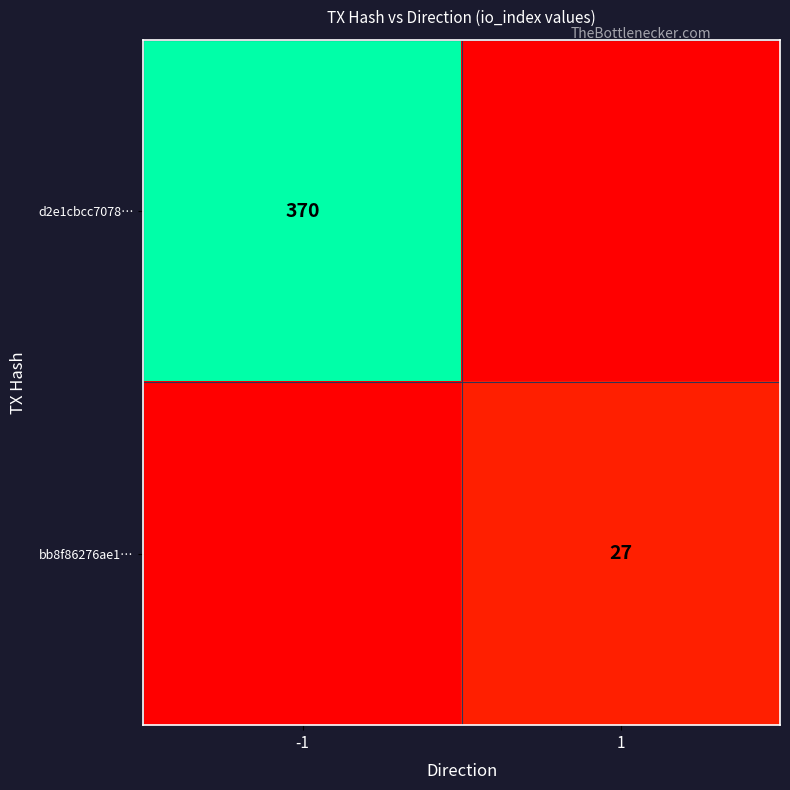

The value of bb8f86276ae1… at 1 is 27. True or false?

True